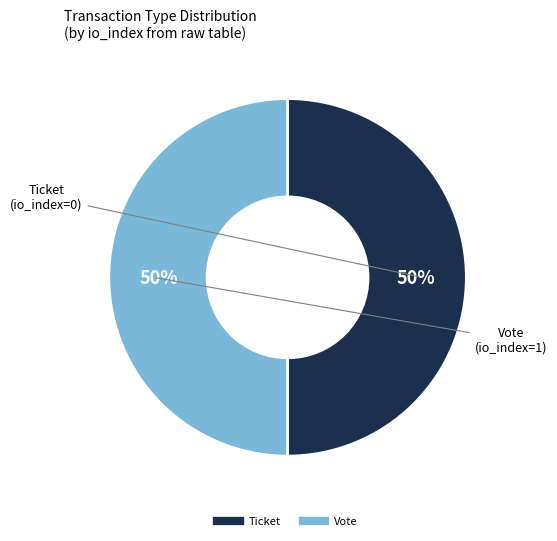

To the nearest percent, what is the average slice percentage?

50%